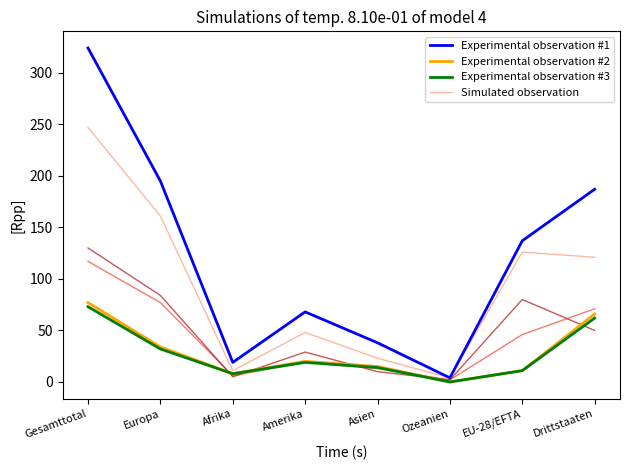

Where does the Experimental observation #3 series first go above 19?

Gesamttotal